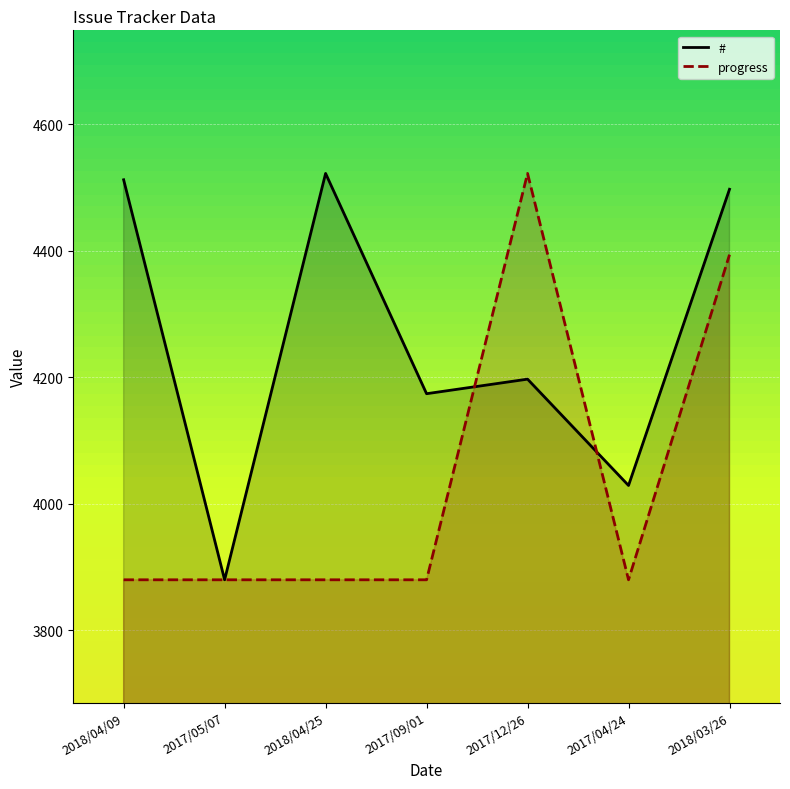

Is it true that progress equals 3880.0 at 2017/05/07?

True